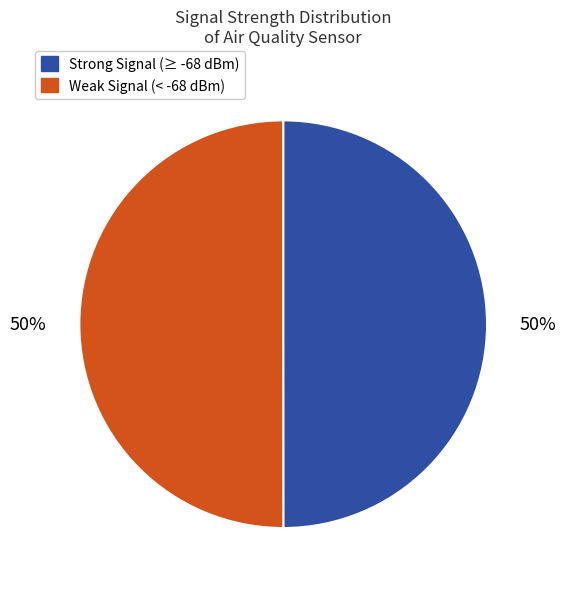

To the nearest percent, what is the average slice percentage?

50%